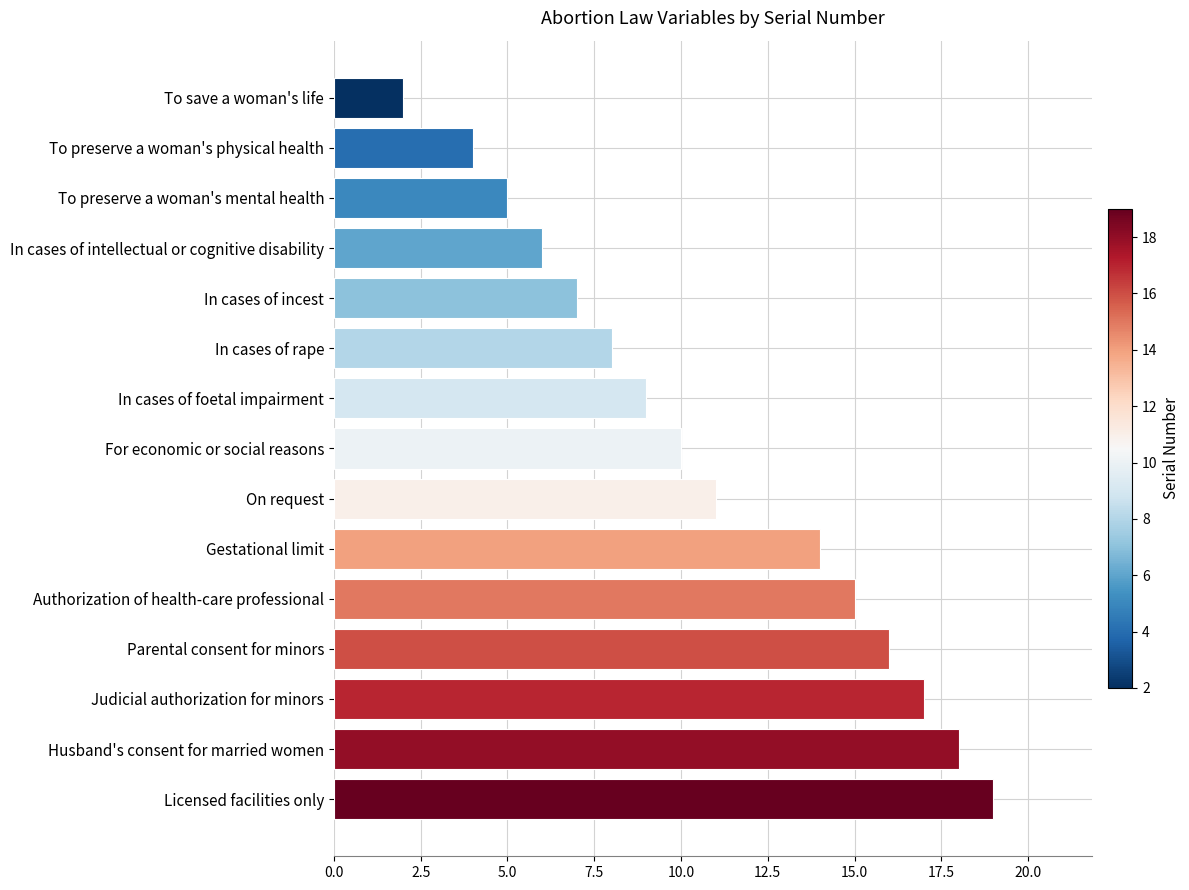

What is the average value?

11